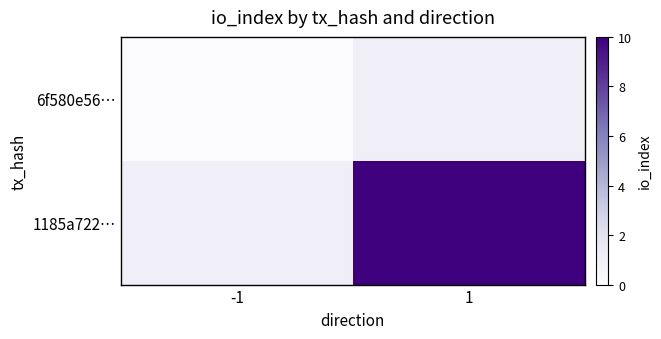

Count the number of data series in this chart.

2